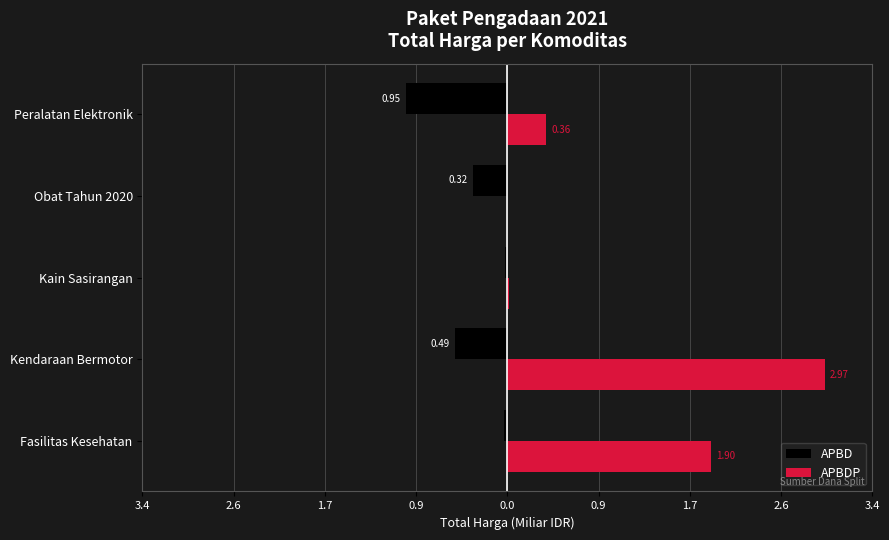

What are all the series names shown in the legend?

APBD, APBDP